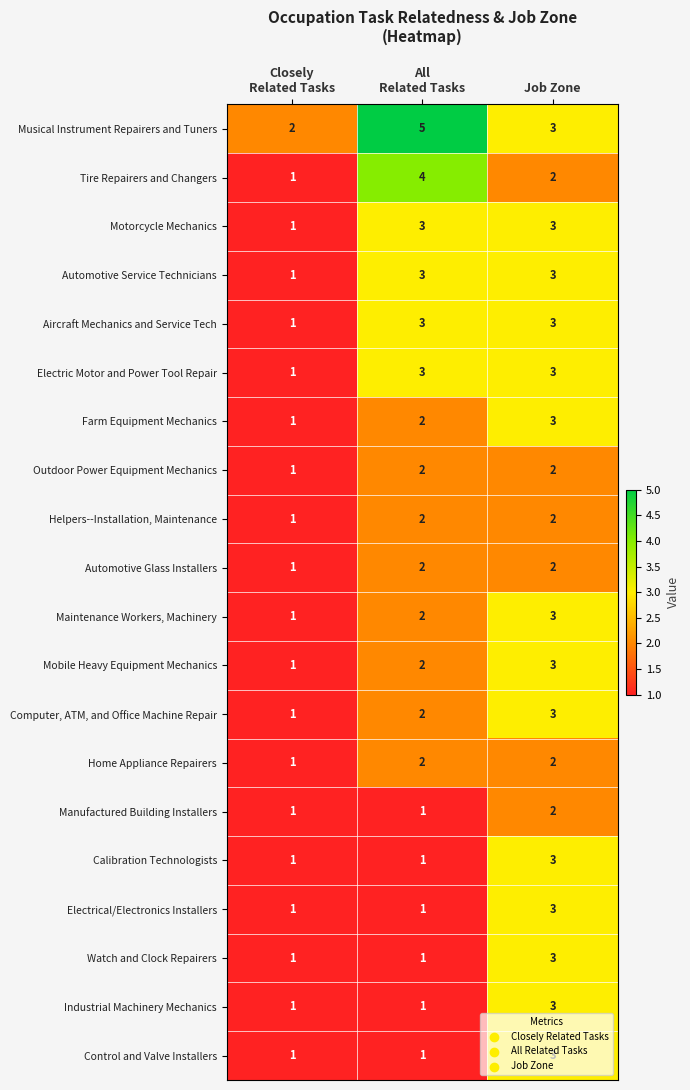

How many Computer, ATM, and Office Machine Repair values are between 1 and 3?

3